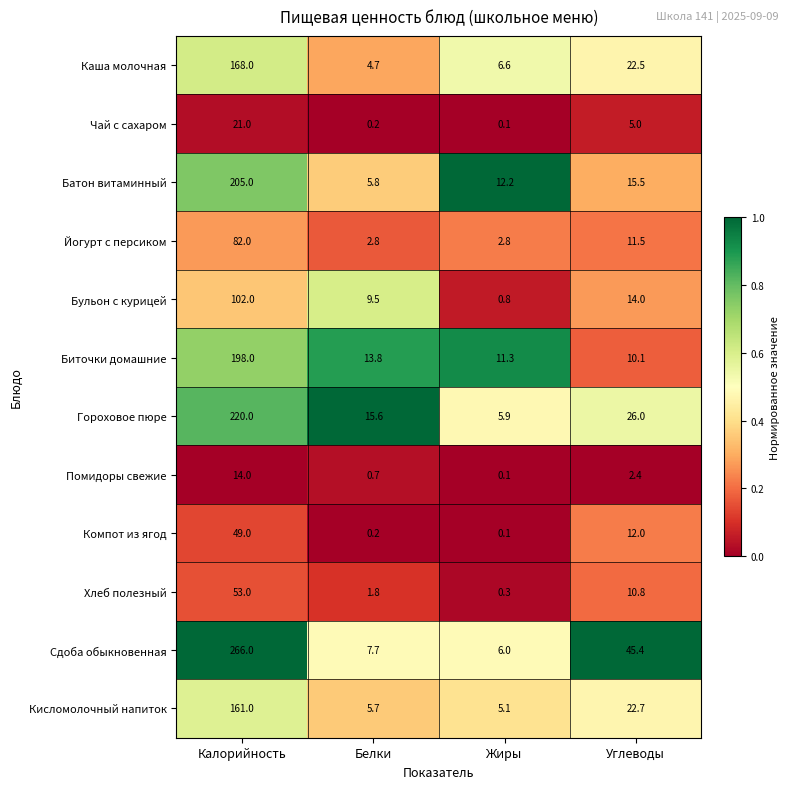

What is the difference between the Батон витаминный values at Углеводы and Жиры?

3.3